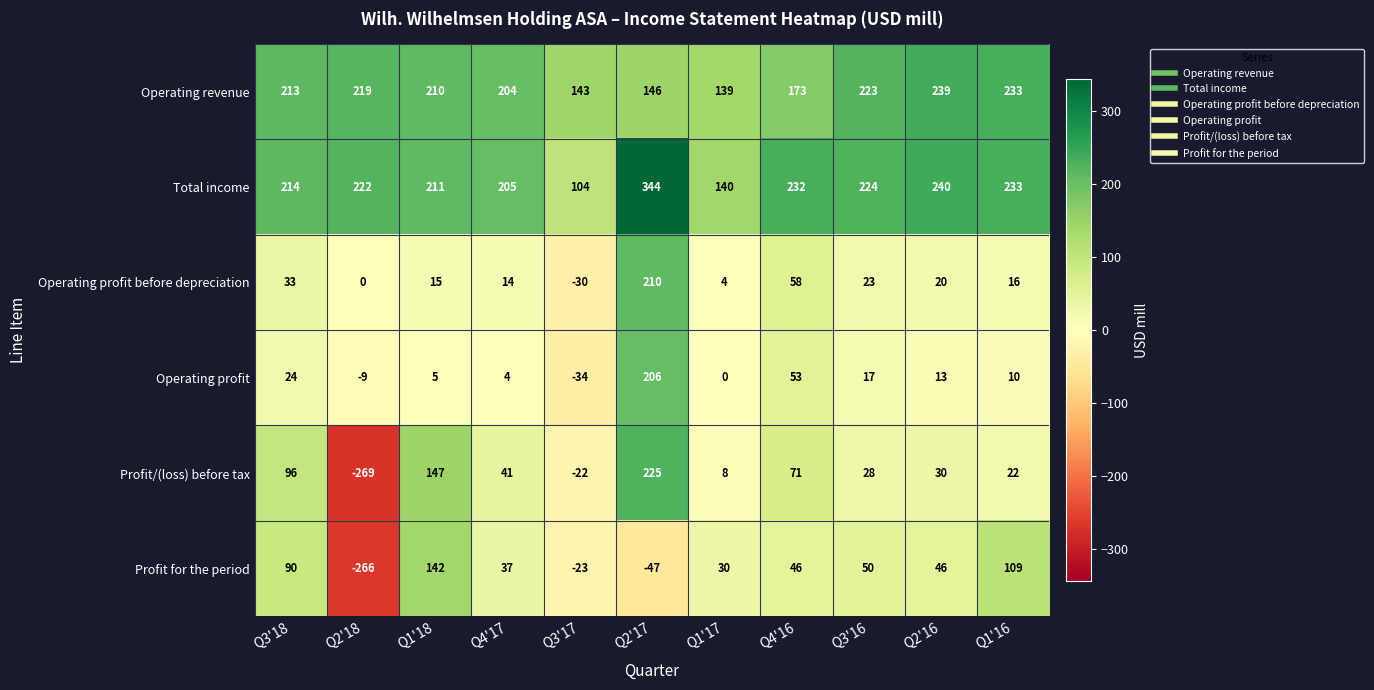

Which series changed the most between Q3'18 and Q3'17?

Profit/(loss) before tax